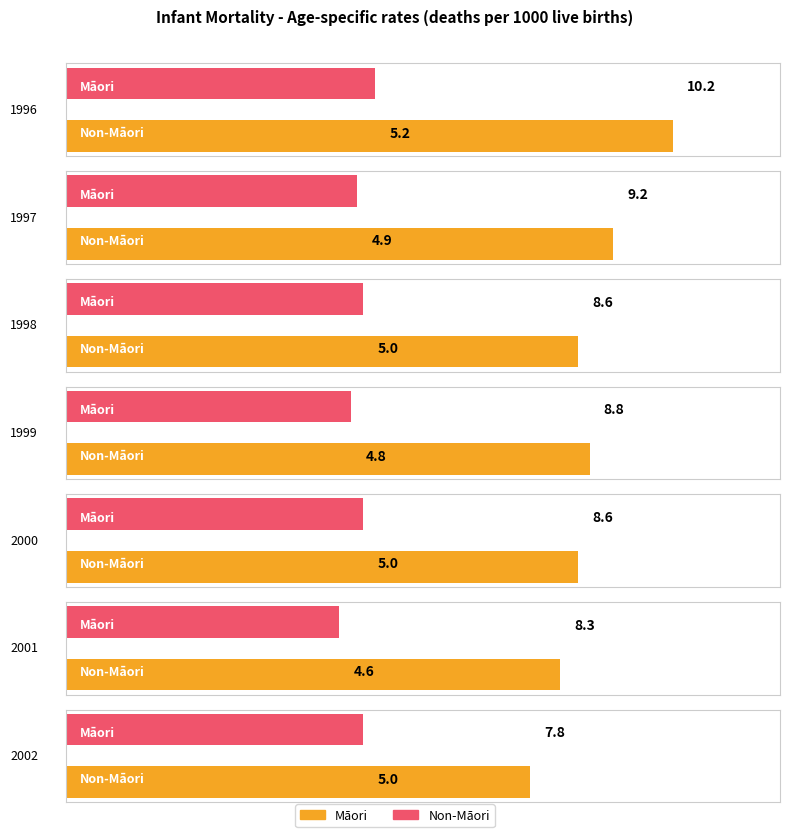

Reading left to right, extract all data points from this chart.

Māori: 1996=10.2	1997=9.2	1998=8.6	1999=8.8	2000=8.6	2001=8.3	2002=7.8
Non-Māori: 1996=5.2	1997=4.9	1998=5.0	1999=4.8	2000=5.0	2001=4.6	2002=5.0